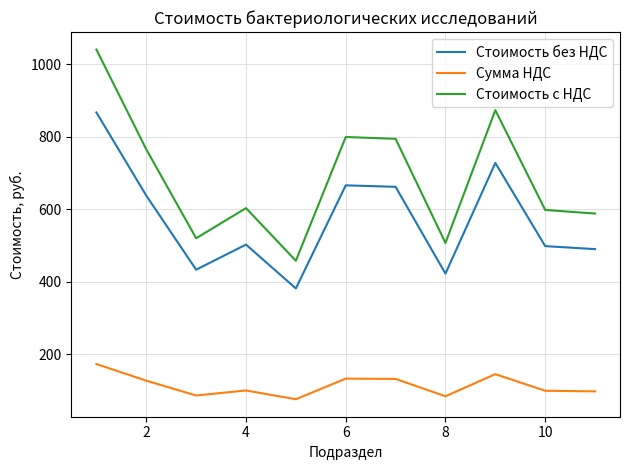

Which series has the largest range (max minus min)?

Стоимость с НДС